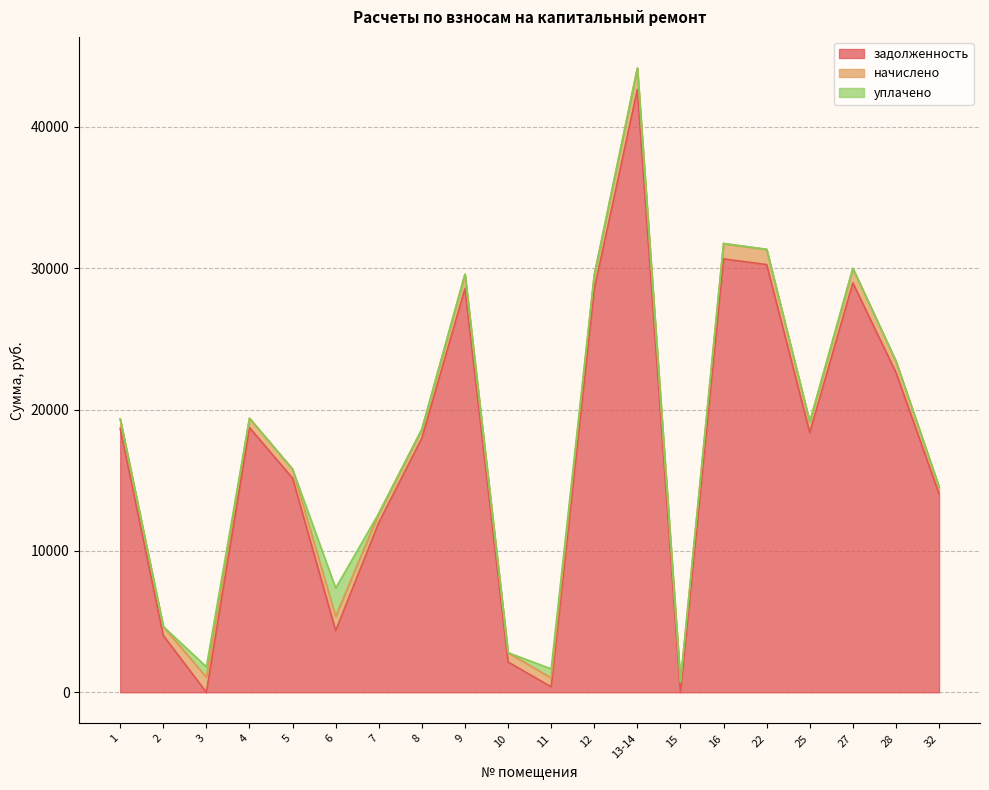

Which category has the lowest value across all series?

3